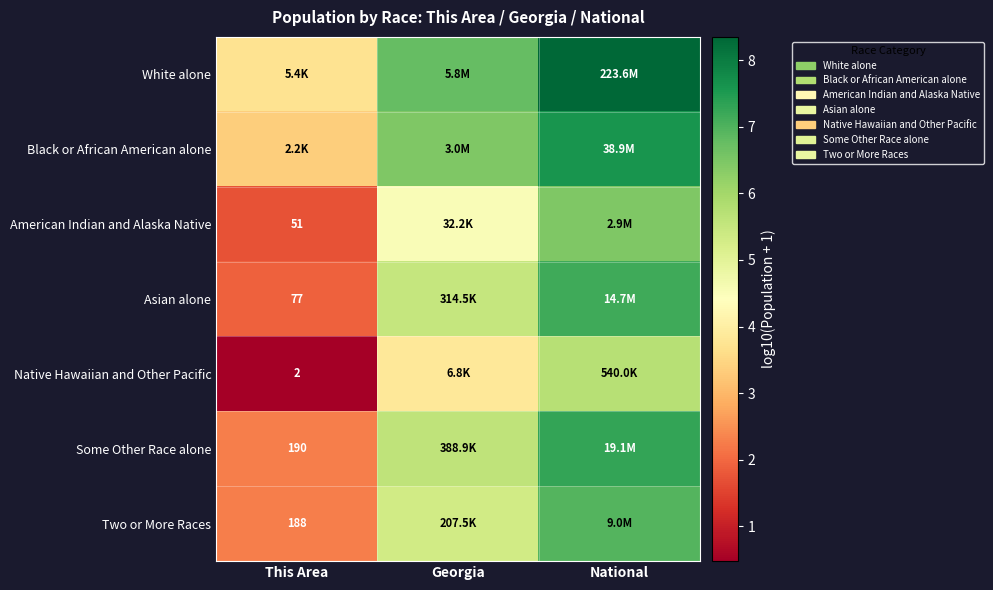

Is the value of Asian alone at This Area greater than the value of American Indian and Alaska Native at This Area?

Yes